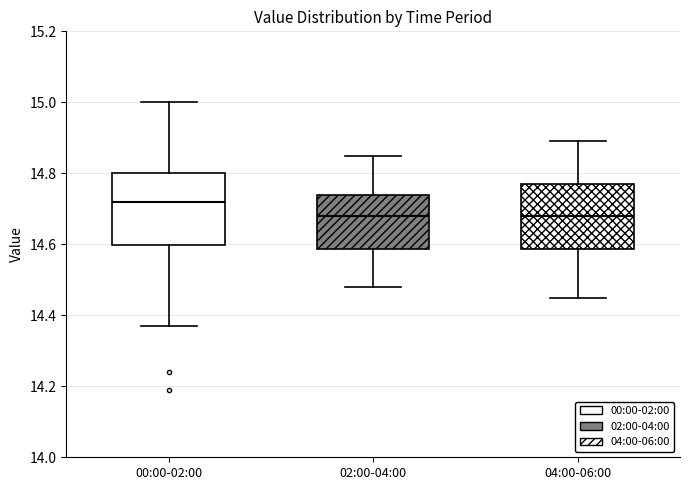

Reading left to right, transcribe this box plot: for each box, give where its median line is, the range the box spans, and where its two whiskers end, as read against the y-axis. The values are not printed on the chart, so give them approximately, as read against the axis.

00:00-02:00: median 14.72, box 14.60 to 14.80, whiskers 14.38 to 15.00
02:00-04:00: median 14.68, box 14.58 to 14.74, whiskers 14.48 to 14.86
04:00-06:00: median 14.68, box 14.58 to 14.78, whiskers 14.46 to 14.90